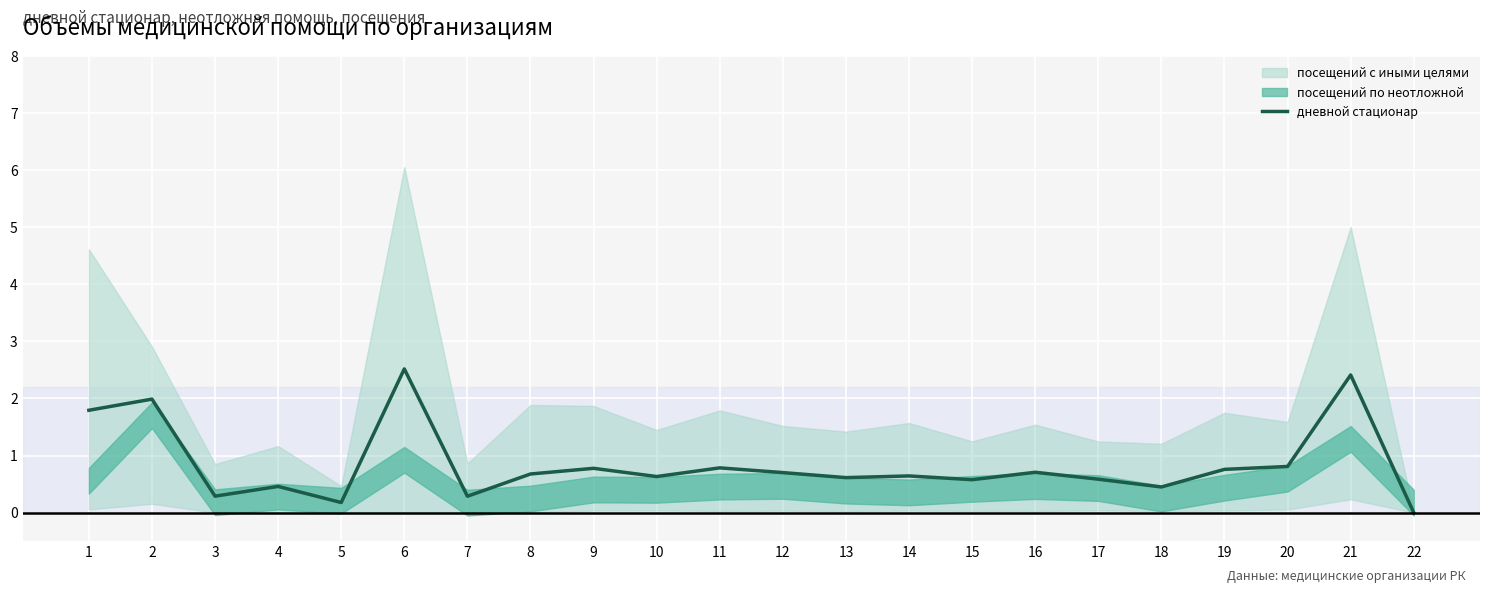

Between 4 and 3, which is larger?

4